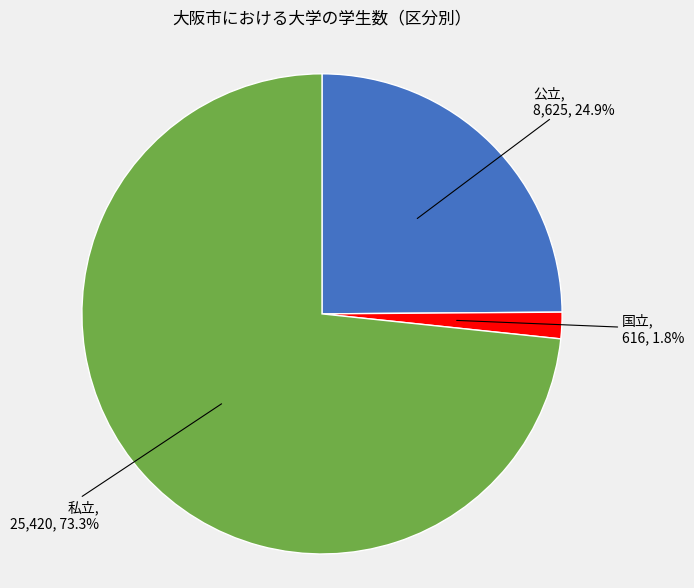

Does any single category account for the majority?

Yes